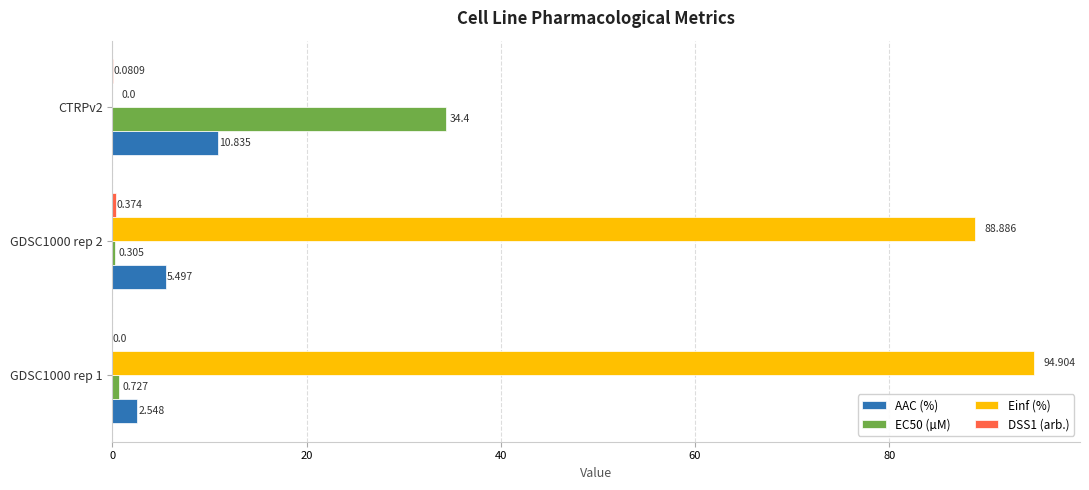

Which series has the largest total across all categories?

Einf (%)